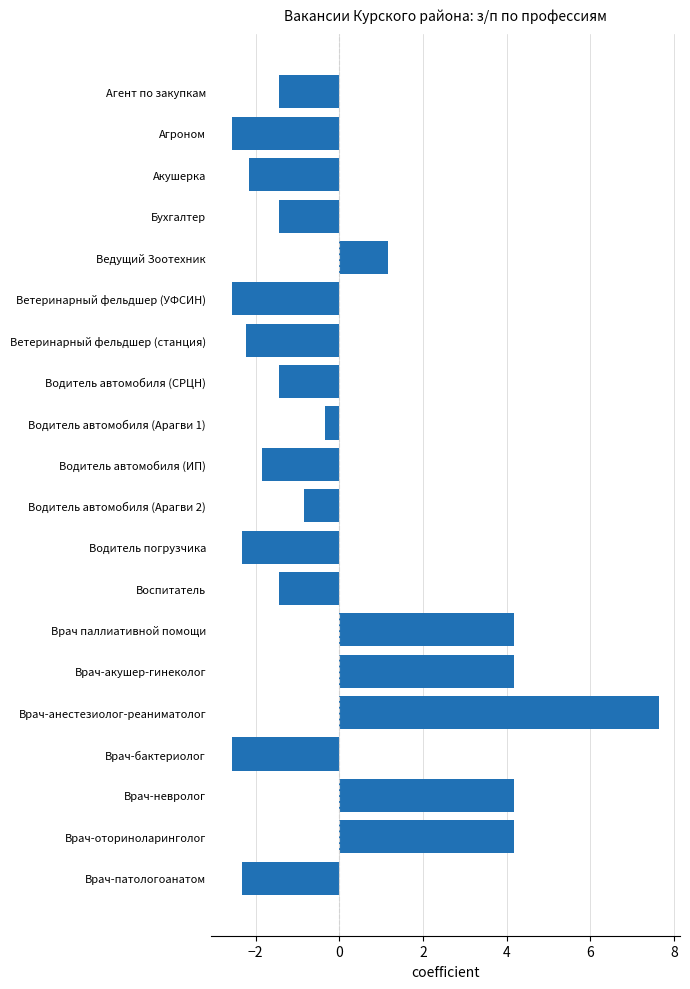

What is the difference between the maximum and minimum values?

10.2